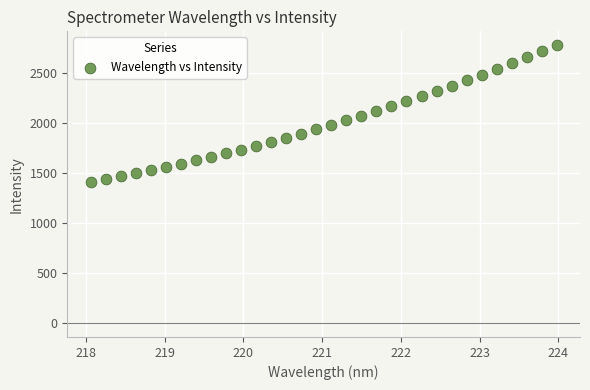

What is the range of X values (max minus min)?

5.9